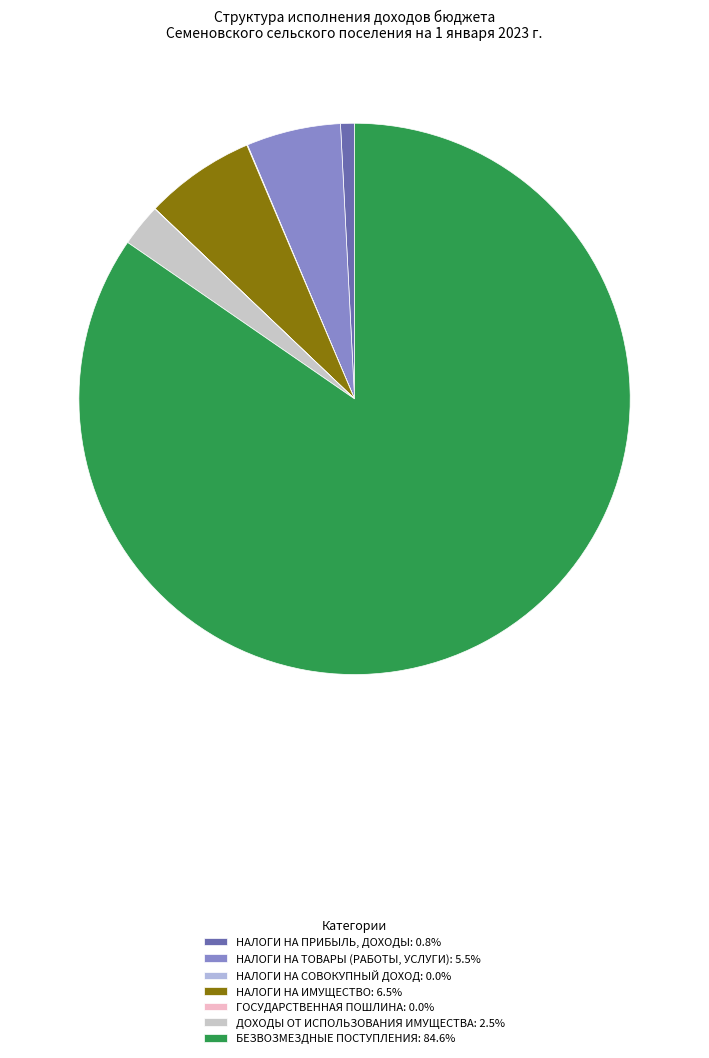

The НАЛОГИ НА СОВОКУПНЫЙ ДОХОД slice represents 0% of the pie. True or false?

True